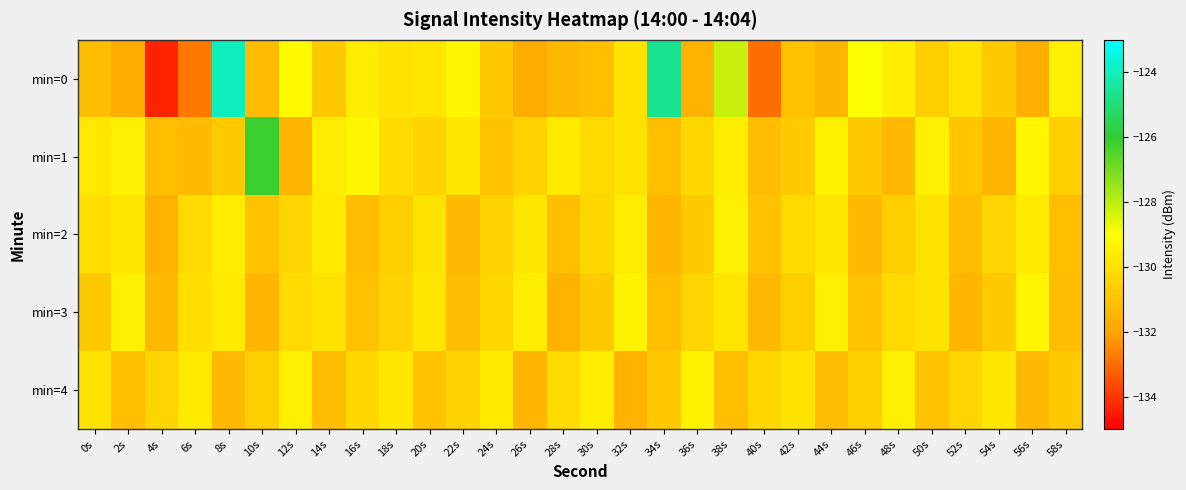

Reading left to right, what are all the values shown in this chart?

min=0: 0s=-131.2	2s=-131.7	4s=-134.3	6s=-132.8	8s=-124.0	10s=-131.2	12s=-129.2	14s=-130.8	16s=-129.6	18s=-129.9	20s=-129.9	22s=-129.3	24s=-130.8	26s=-131.8	28s=-131.3	30s=-131.1	32s=-129.9	34s=-124.6	36s=-131.6	38s=-128.2	40s=-133.0	42s=-131.0	44s=-131.4	46s=-128.9	48s=-129.6	50s=-130.6	52s=-129.9	54s=-130.7	56s=-131.7	58s=-129.5
min=1: 0s=-129.8	2s=-129.5	4s=-131.1	6s=-131.2	8s=-130.7	10s=-126.1	12s=-131.4	14s=-129.6	16s=-129.3	18s=-130.2	20s=-130.5	22s=-129.8	24s=-131.0	26s=-130.5	28s=-129.7	30s=-130.2	32s=-129.9	34s=-131.1	36s=-130.3	38s=-129.6	40s=-131.2	42s=-130.7	44s=-129.4	46s=-130.8	48s=-131.3	50s=-129.5	52s=-130.9	54s=-131.4	56s=-129.3	58s=-130.6
min=2: 0s=-130.1	2s=-129.8	4s=-131.5	6s=-130.2	8s=-129.6	10s=-131.0	12s=-130.4	14s=-129.7	16s=-131.2	18s=-130.6	20s=-129.9	22s=-131.3	24s=-130.5	26s=-129.8	28s=-131.1	30s=-130.3	32s=-129.6	34s=-131.4	36s=-130.7	38s=-129.5	40s=-131.0	42s=-130.2	44s=-129.8	46s=-131.3	48s=-130.6	50s=-129.9	52s=-131.2	54s=-130.4	56s=-129.7	58s=-131.1
min=3: 0s=-130.8	2s=-129.5	4s=-131.3	6s=-130.1	8s=-129.7	10s=-131.4	12s=-130.2	14s=-129.9	16s=-131.0	18s=-130.5	20s=-129.8	22s=-131.2	24s=-130.3	26s=-129.6	28s=-131.5	30s=-130.7	32s=-129.4	34s=-131.1	36s=-130.4	38s=-129.8	40s=-131.3	42s=-130.6	44s=-129.5	46s=-131.0	48s=-130.2	50s=-129.9	52s=-131.4	54s=-130.7	56s=-129.3	58s=-131.2
min=4: 0s=-129.9	2s=-131.1	4s=-130.4	6s=-129.7	8s=-131.3	10s=-130.6	12s=-129.5	14s=-131.2	16s=-130.3	18s=-129.8	20s=-131.0	22s=-130.5	24s=-129.7	26s=-131.4	28s=-130.2	30s=-129.6	32s=-131.5	34s=-130.8	36s=-129.4	38s=-131.1	40s=-130.3	42s=-129.9	44s=-131.2	46s=-130.6	48s=-129.5	50s=-131.0	52s=-130.4	54s=-129.8	56s=-131.3	58s=-130.7